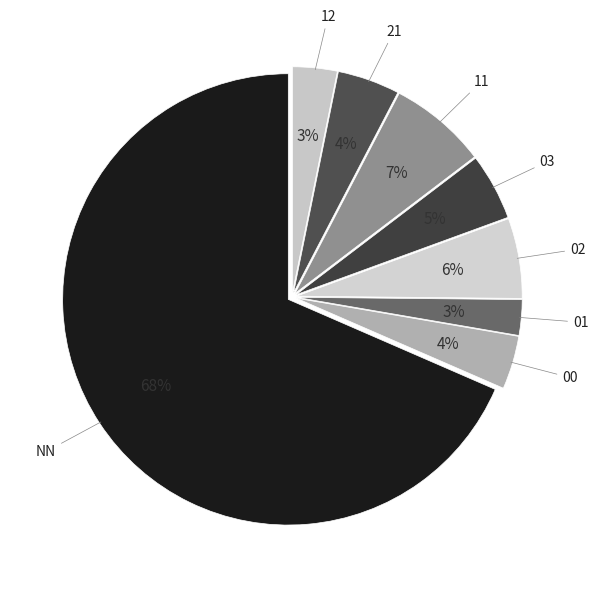

How many slices are in this pie chart?

8